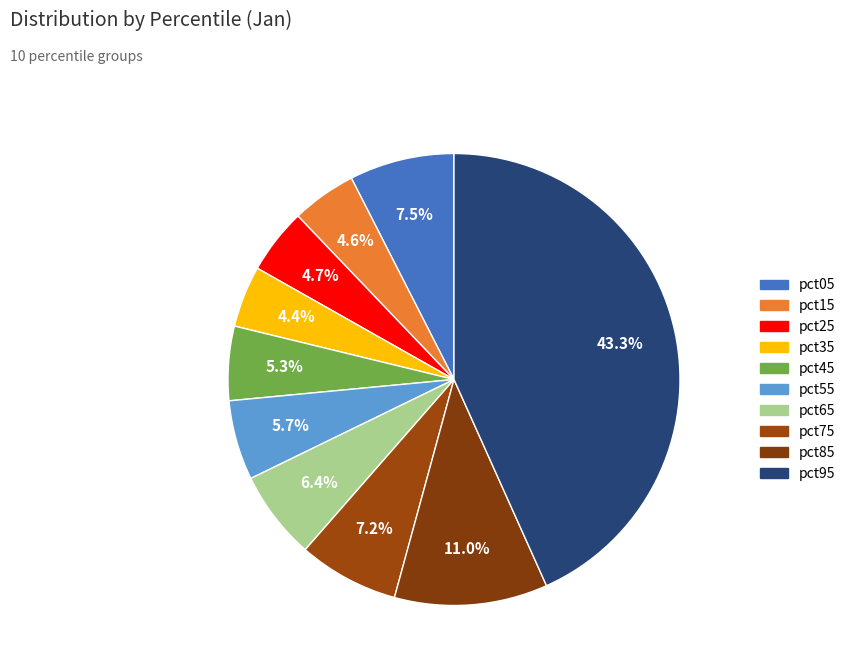

What portion of the pie excludes pct75?

92.8%